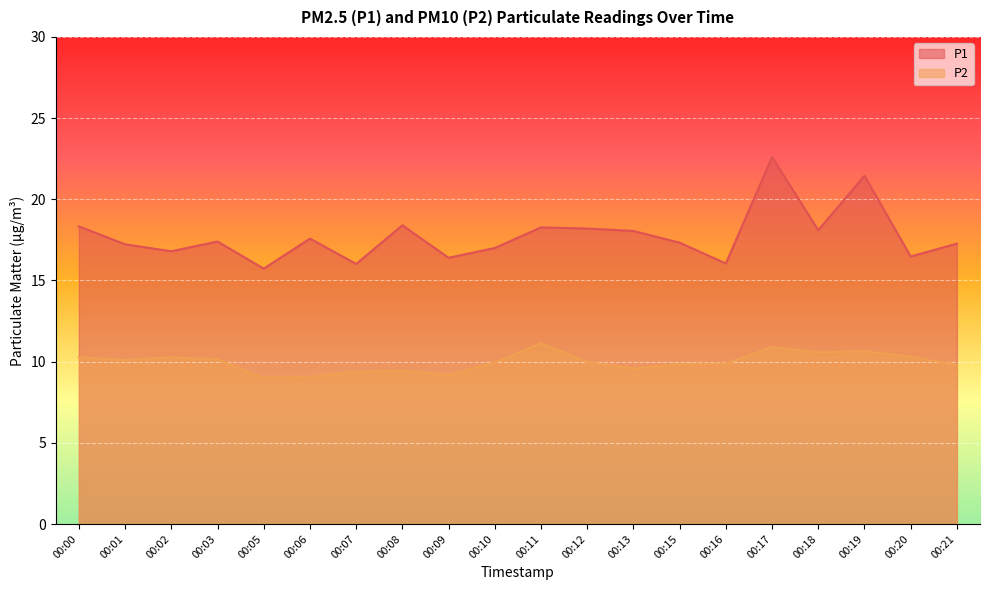

How many data points does each series have?

20